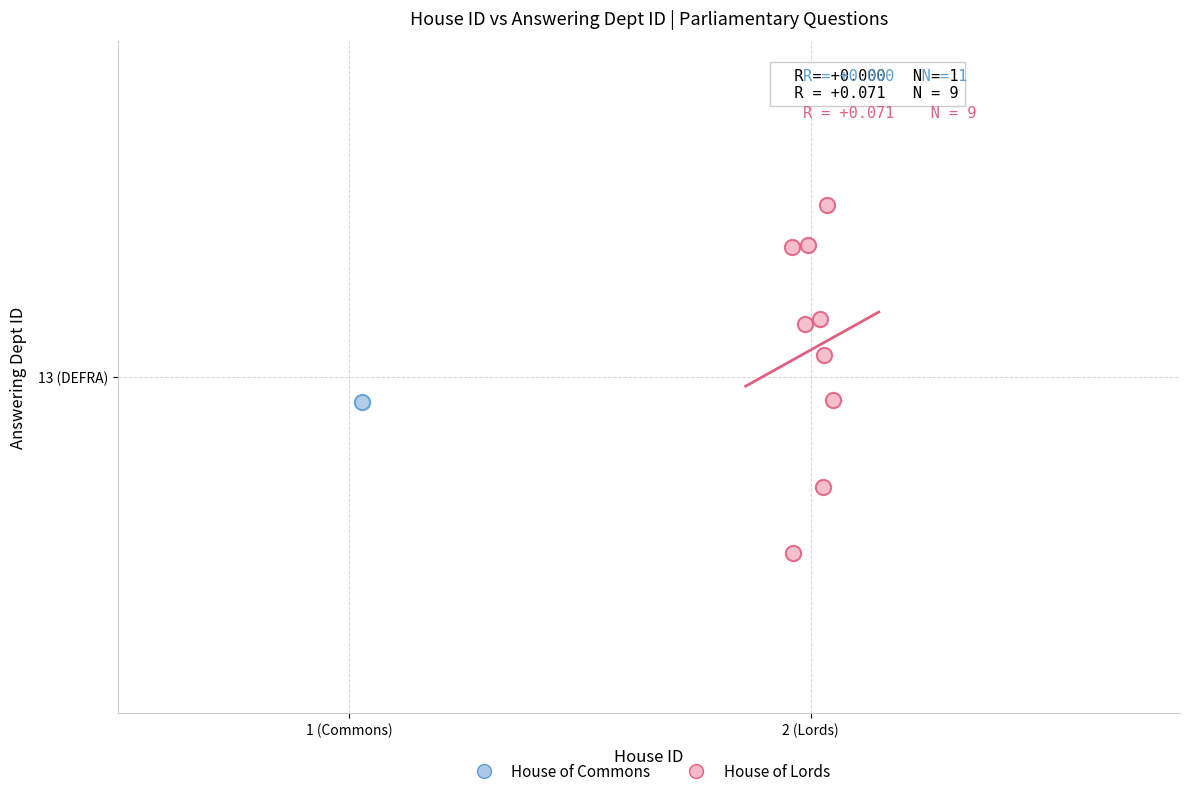

What are all the series names shown in the legend?

House of Commons, House of Lords